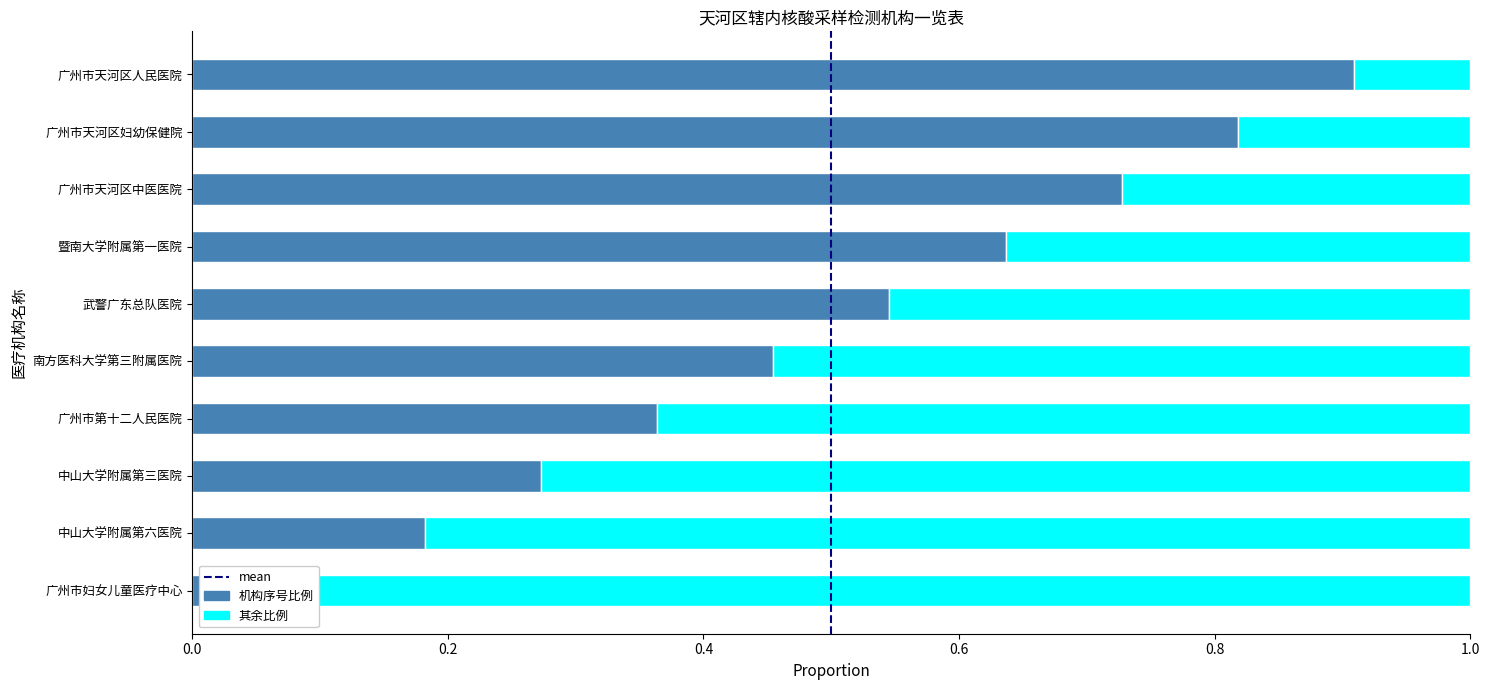

How many values are between 0 and 1?

10